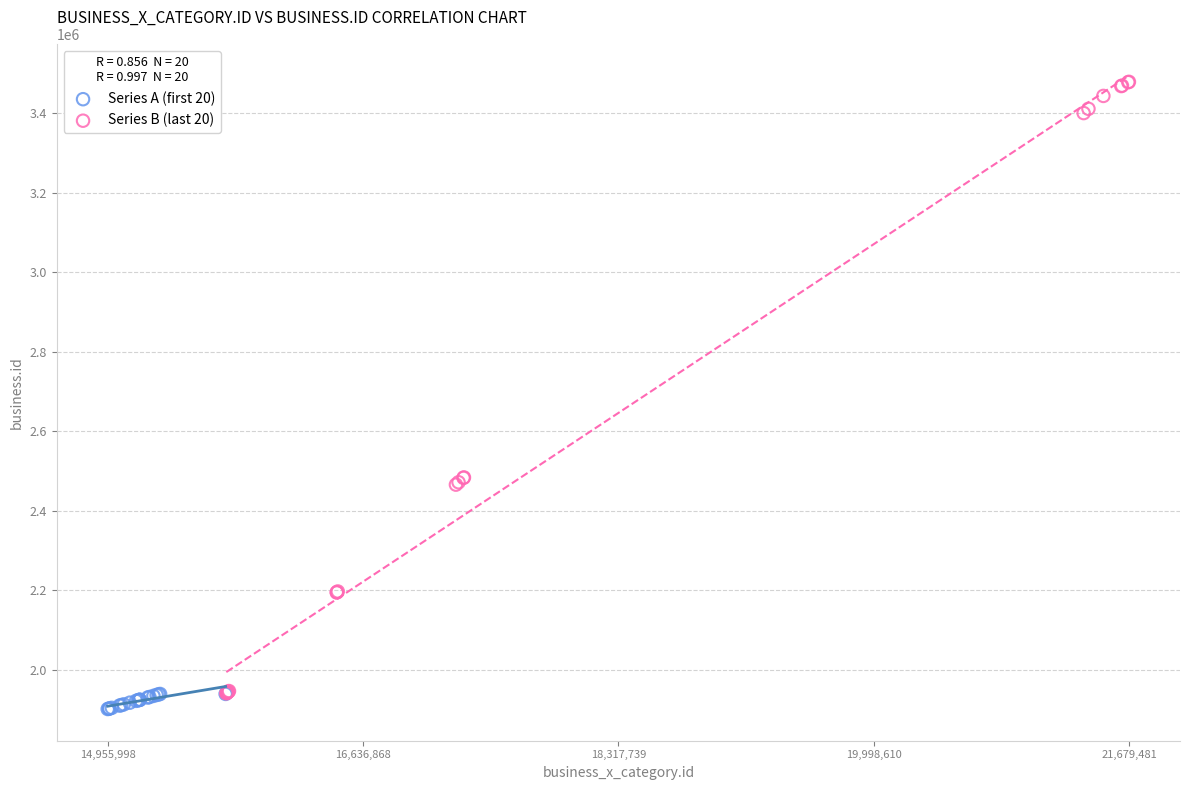

Which series contains the highest Y value?

Series B (last 20)